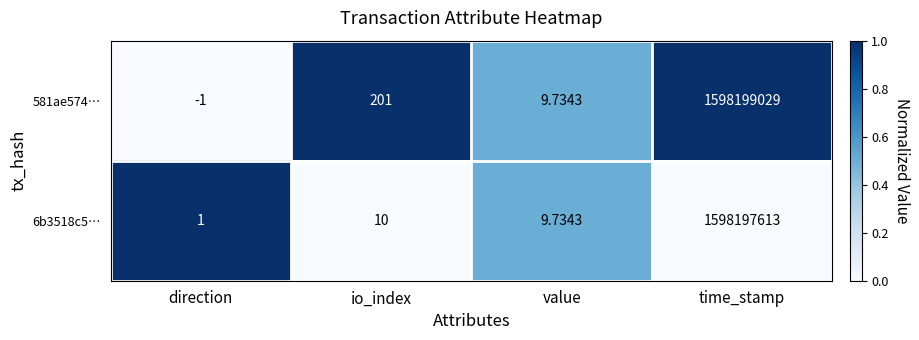

How many positive values does the 581ae574… series have?

3